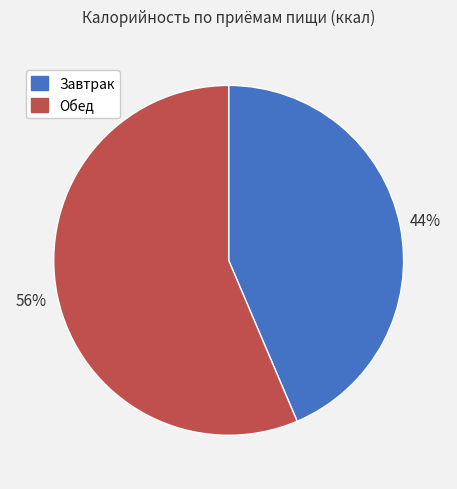

To the nearest percent, what is the average slice percentage?

50%